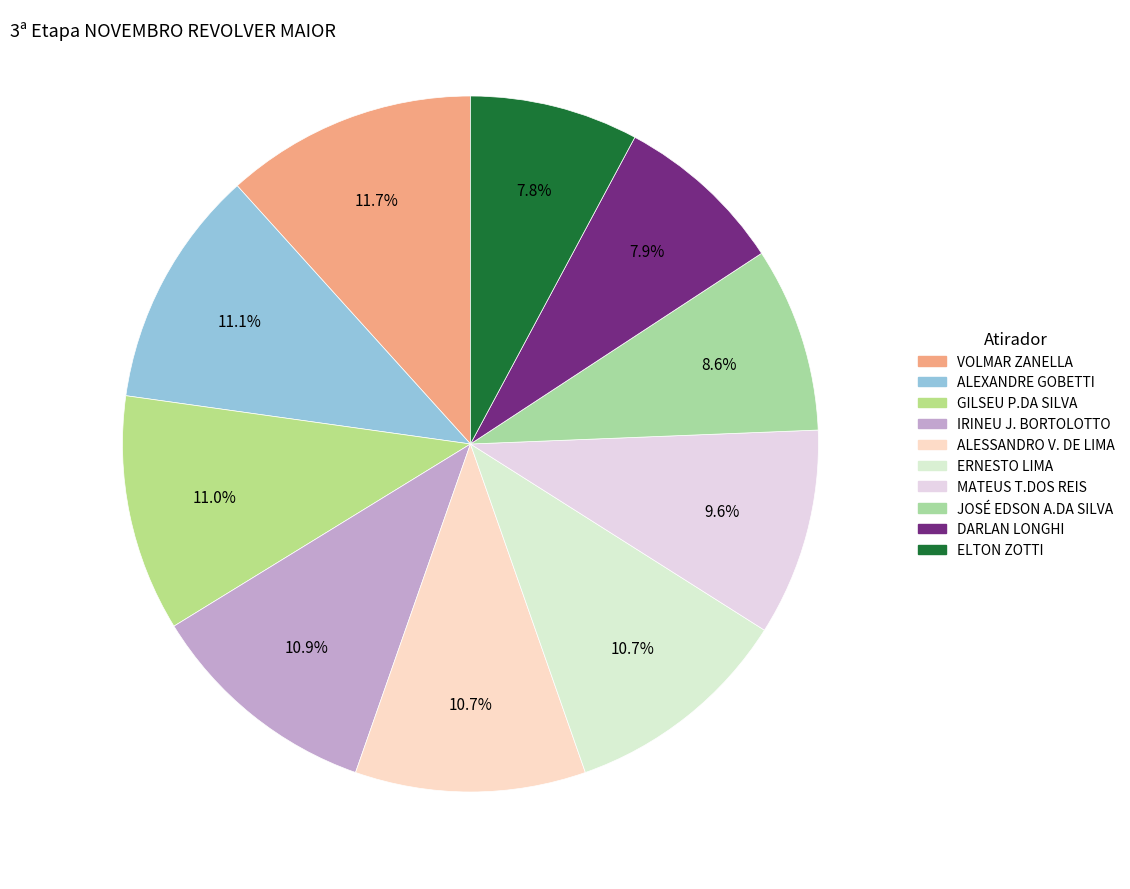

How much of the chart is everything except ALESSANDRO V. DE LIMA?

89.3%